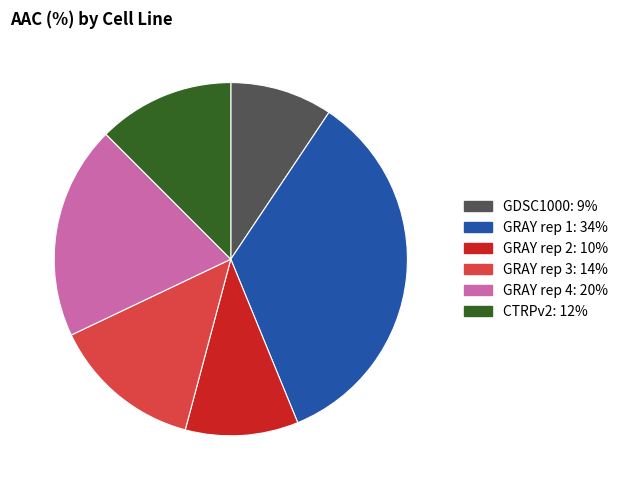

Combined, do GRAY rep 4 and GRAY rep 1 account for over 50%?

Yes